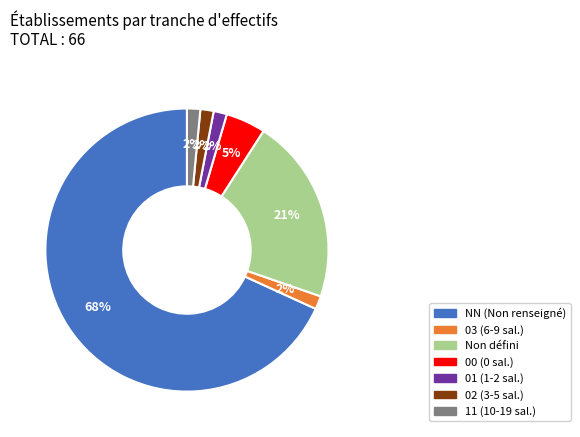

Does any single category account for the majority?

Yes